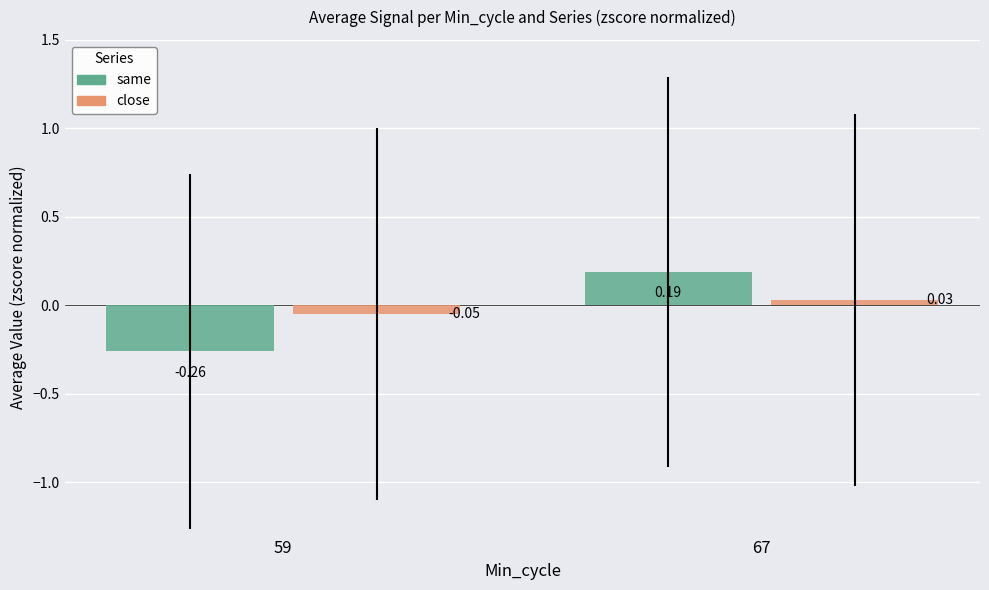

List the series in order of their overall mean, highest first.

close, same